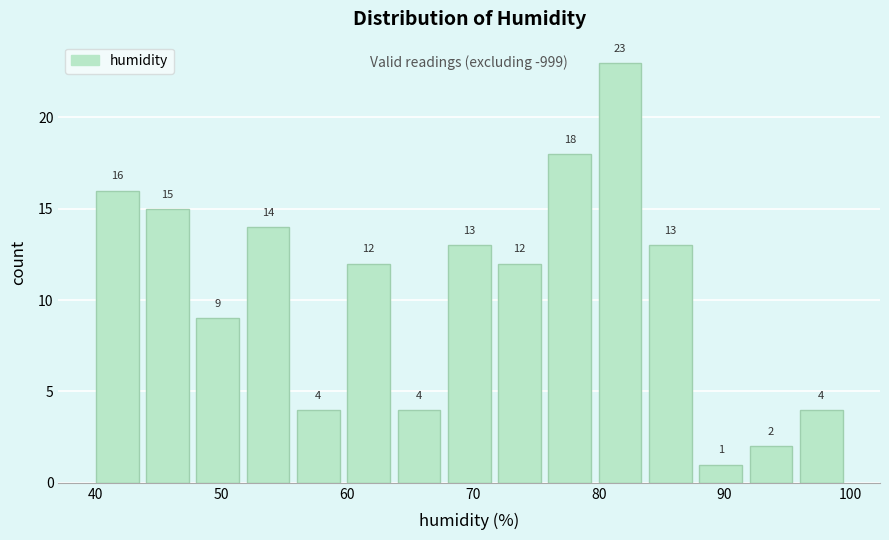

Reading left to right, transcribe this chart: for each bar, give the range it covers on the x-axis and its height.

40 to 44: 16
44 to 48: 15
48 to 52: 9
52 to 56: 14
56 to 60: 4
60 to 64: 12
64 to 68: 4
68 to 72: 13
72 to 76: 12
76 to 80: 18
80 to 84: 23
84 to 88: 13
88 to 92: 1
92 to 96: 2
96 to 100: 4